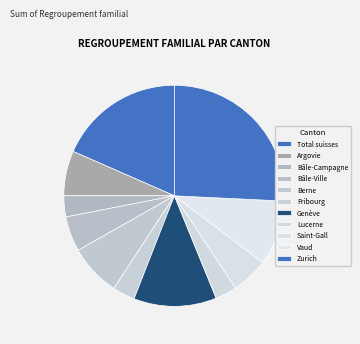

Which slice is the largest?

Zurich